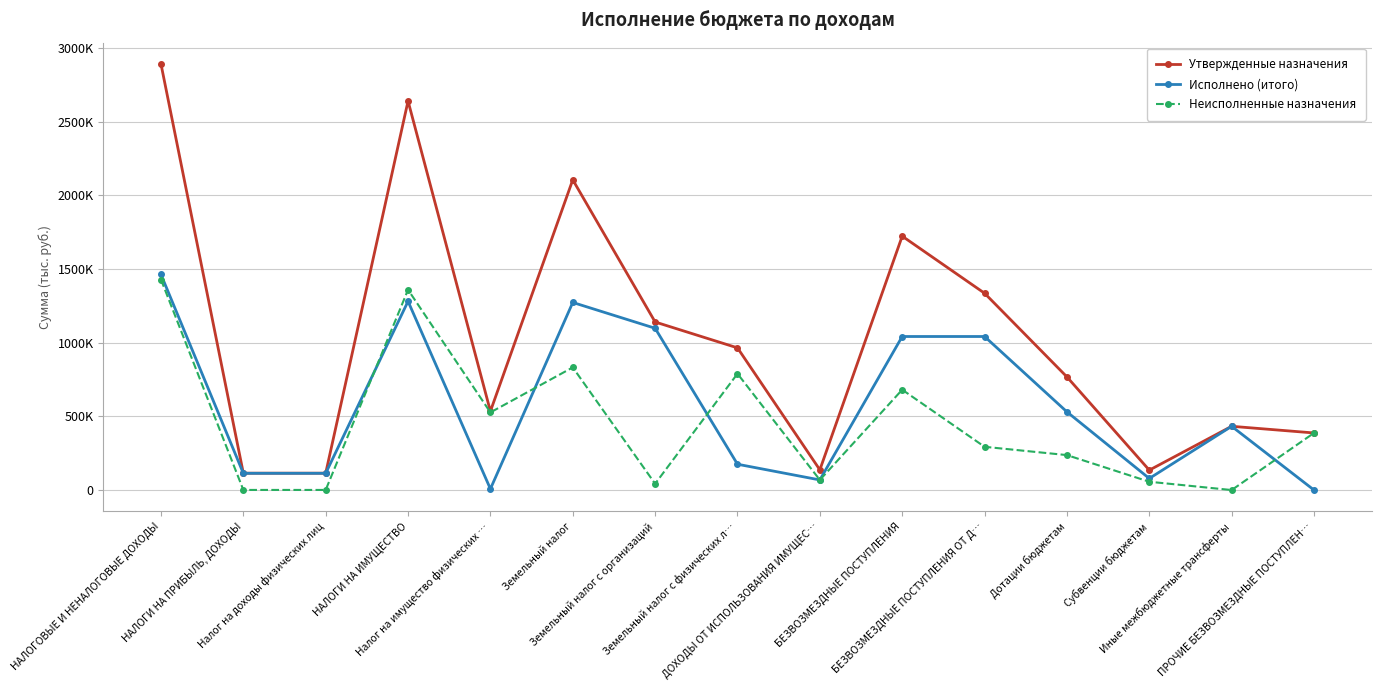

What are all the series names shown in the legend?

Утвержденные назначения, Исполнено (итого), Неисполненные назначения